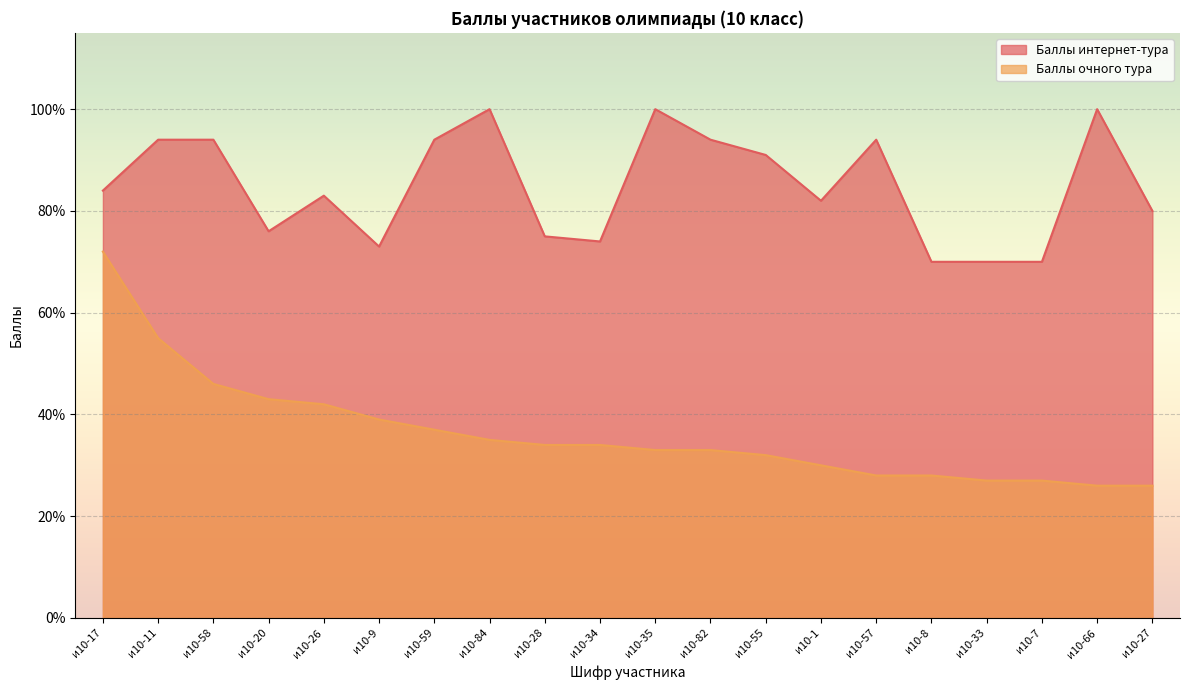

What is the label of the 3rd point from the left?

и10-58